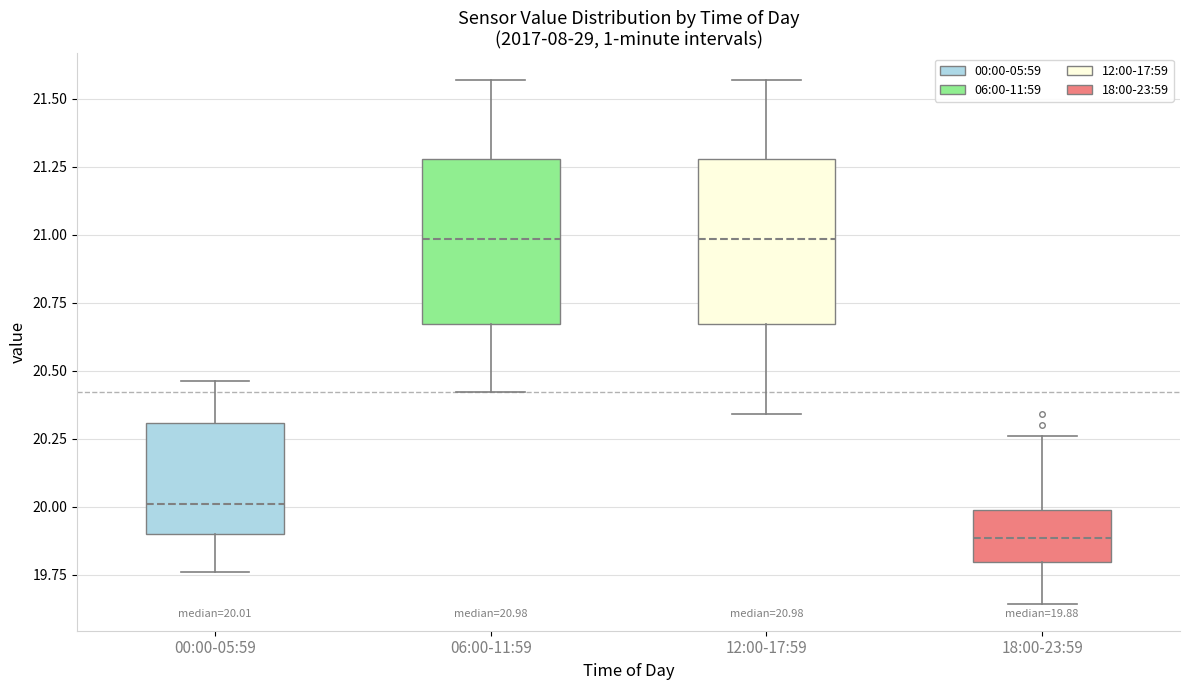

Which box's median line is the lowest?

18:00-23:59